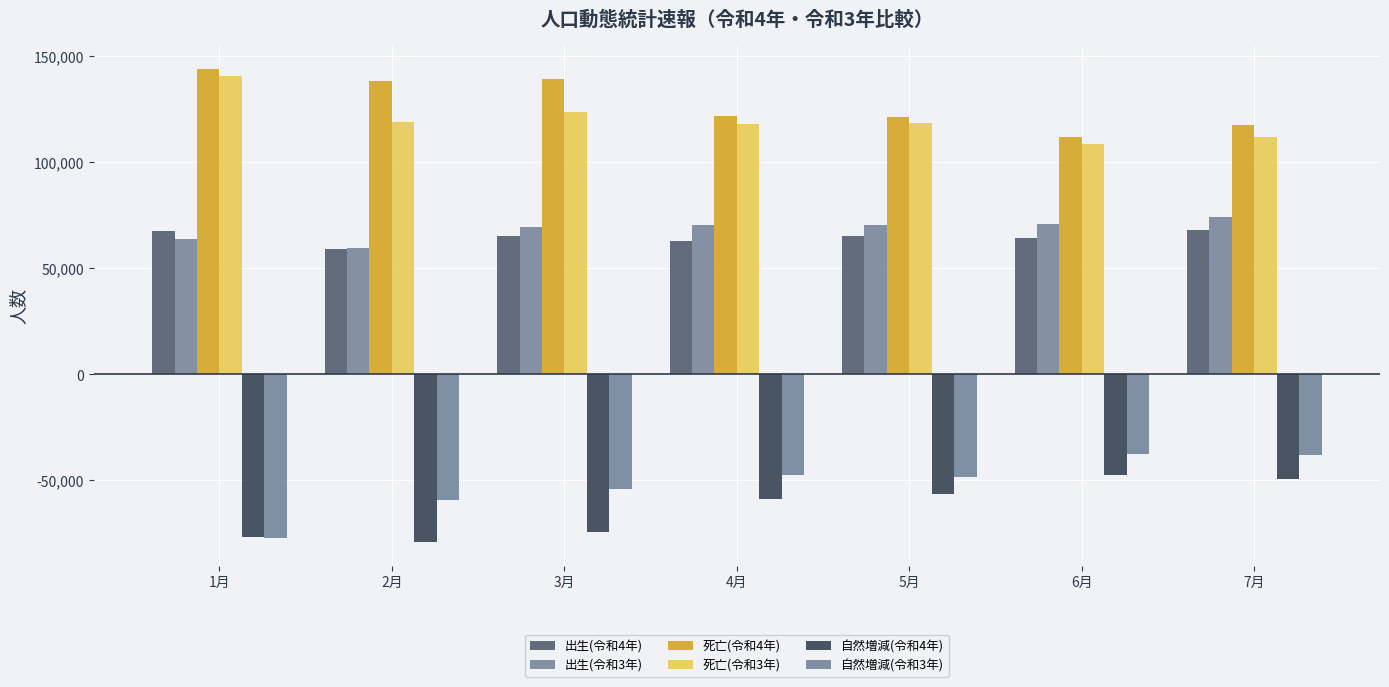

What is the value of the 自然増減(令和3年) bar at the 3rd from the left?

-54133